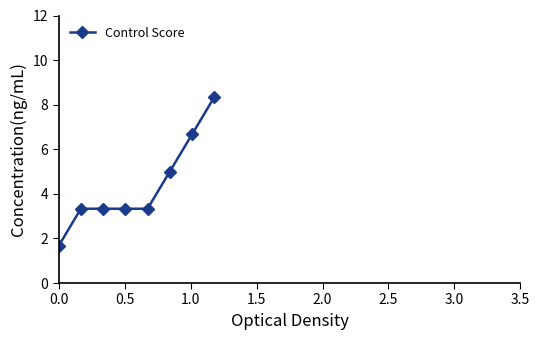

How many data points are less than 3?

1